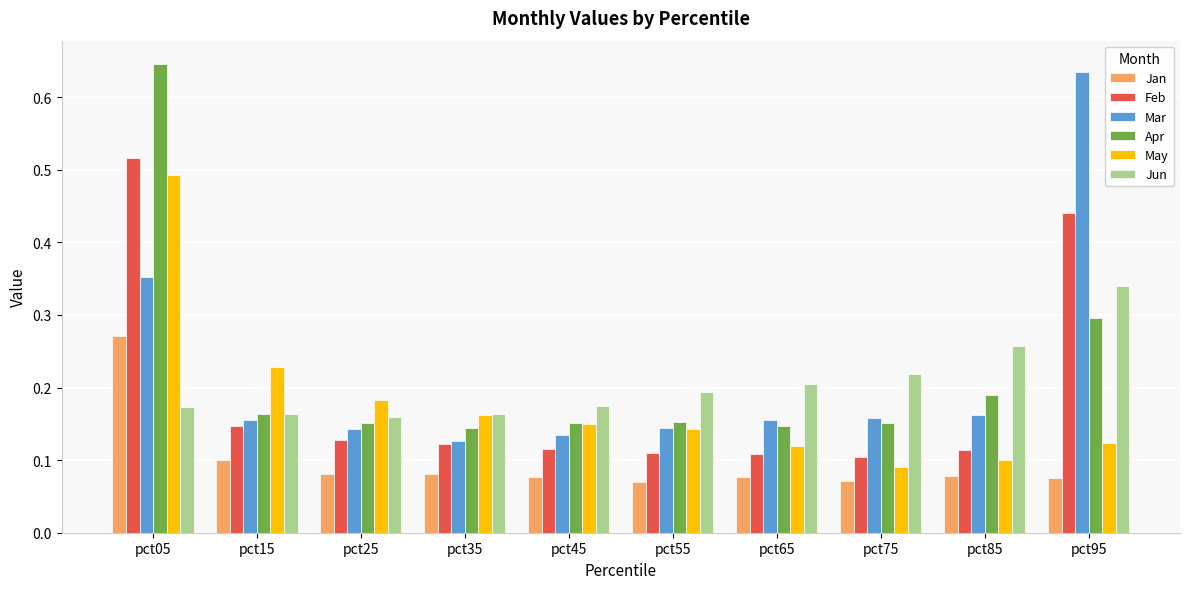

Count the Apr values in the range 0 to 1.

10